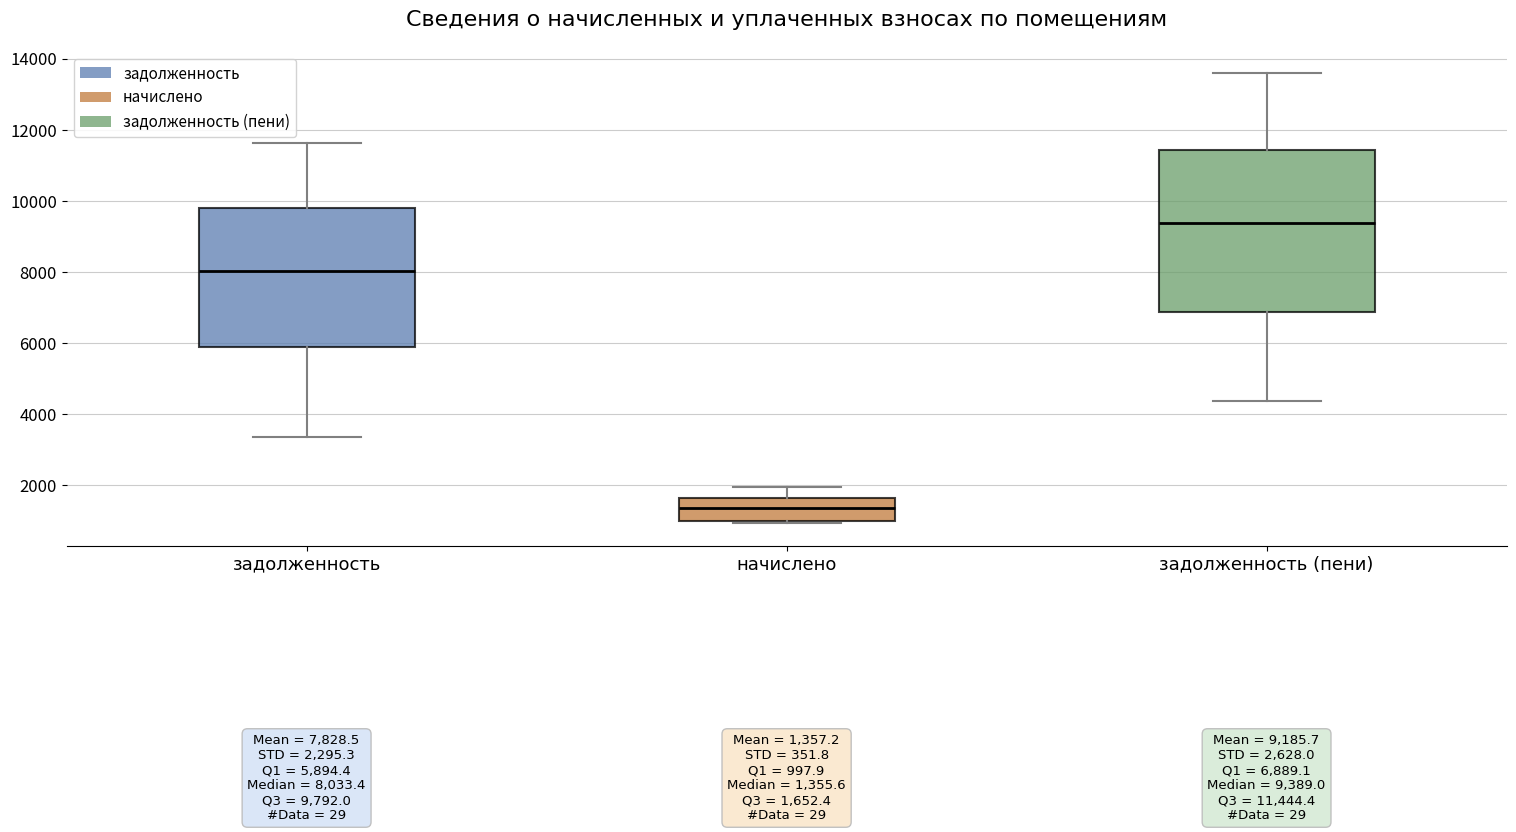

Which box has the highest median line?

задолженность (пени)